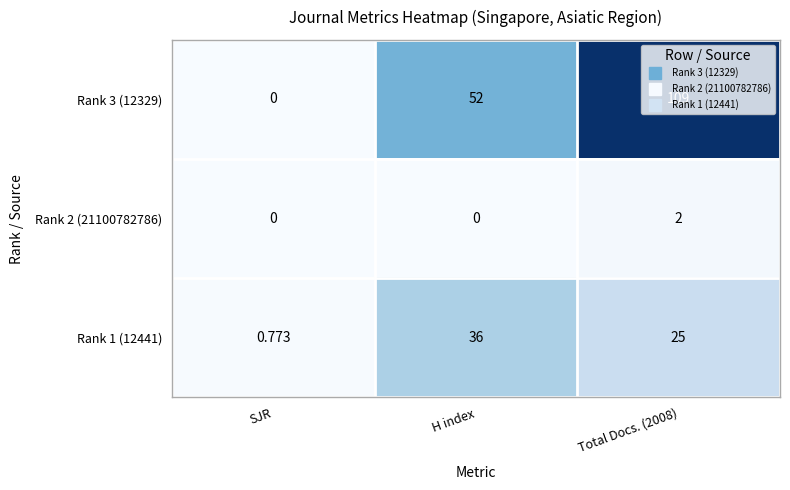

Rank the series by their maximum value, from highest to lowest.

Rank 3 (12329), Rank 1 (12441), Rank 2 (21100782786)